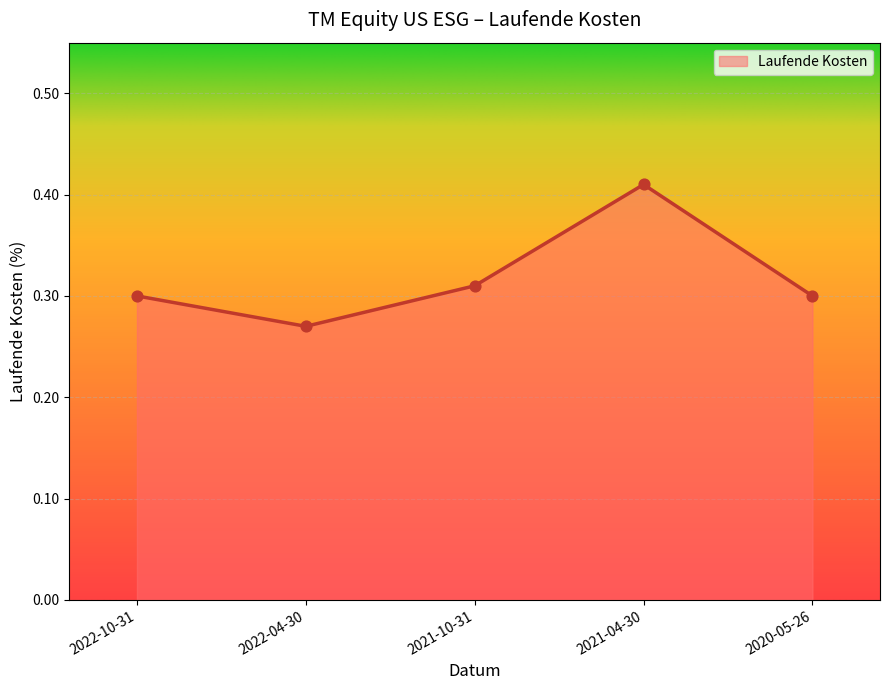

Which has a higher value, 2022-10-31 or 2022-04-30?

2022-10-31